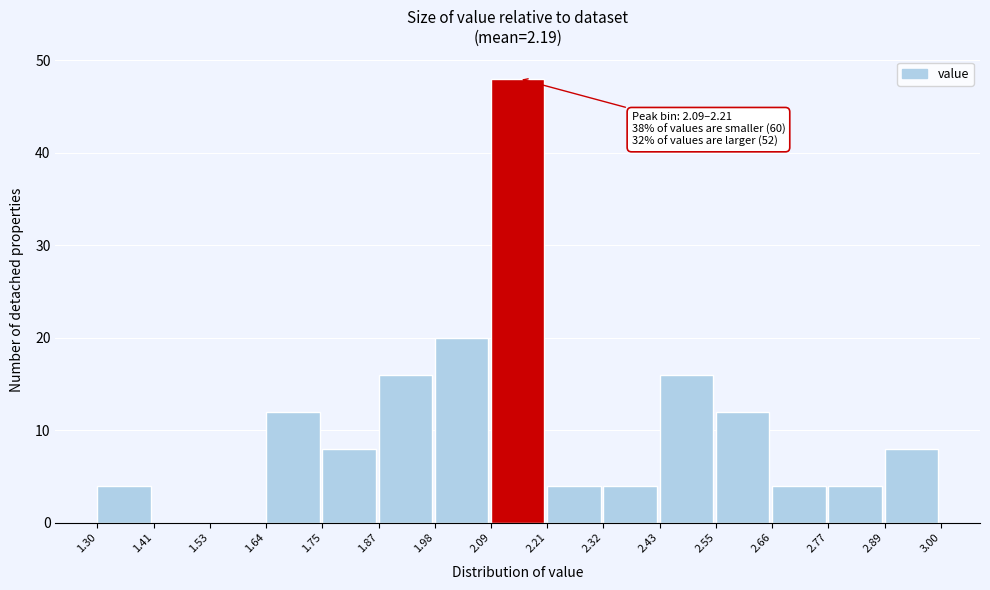

Which range on the x-axis has the tallest bar?

2.09 to 2.21